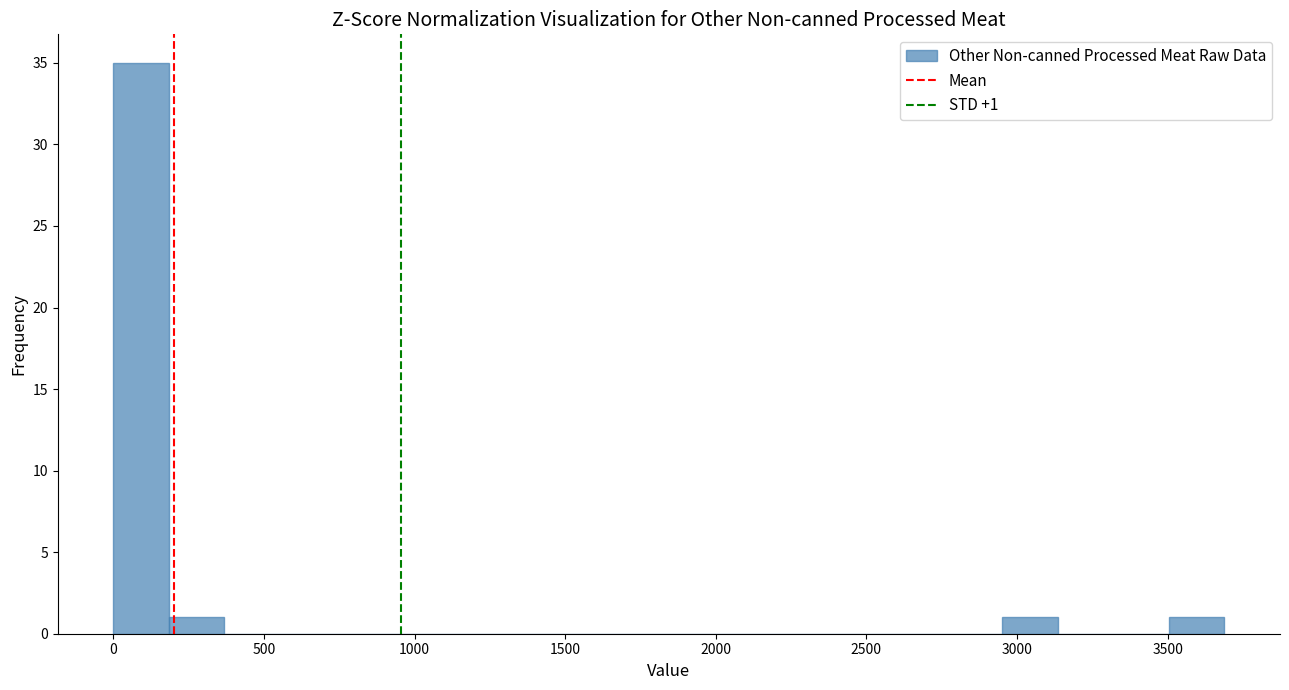

Around what value on the x-axis is the tallest bar? Give the approximate position of its centre, as read against the axis.

100